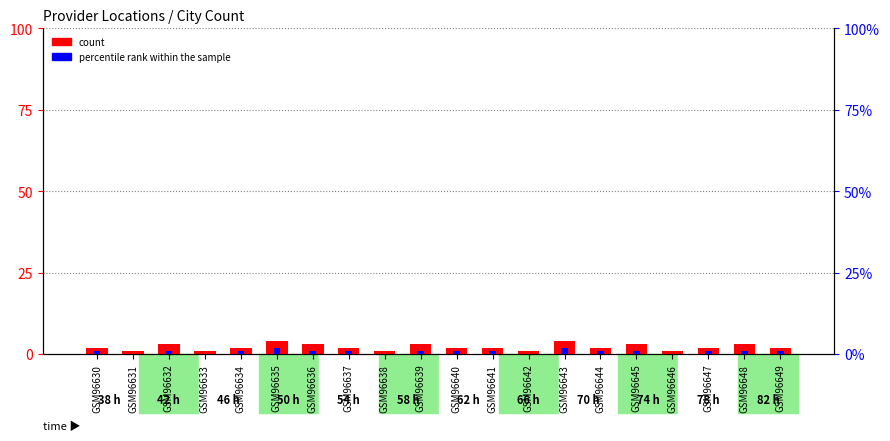

What is the highest value of the percentile rank within the sample series?

2